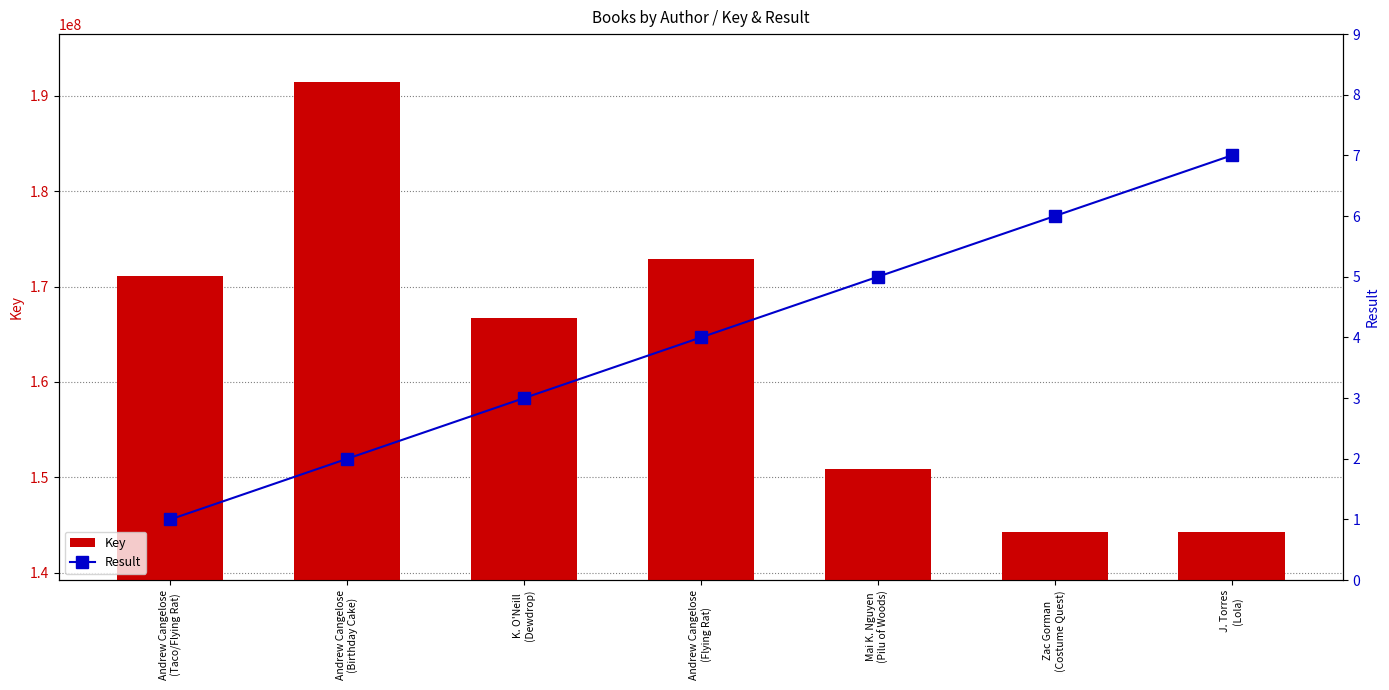

At which label does Key reach its peak?

Andrew Cangelose
(Birthday Cake)